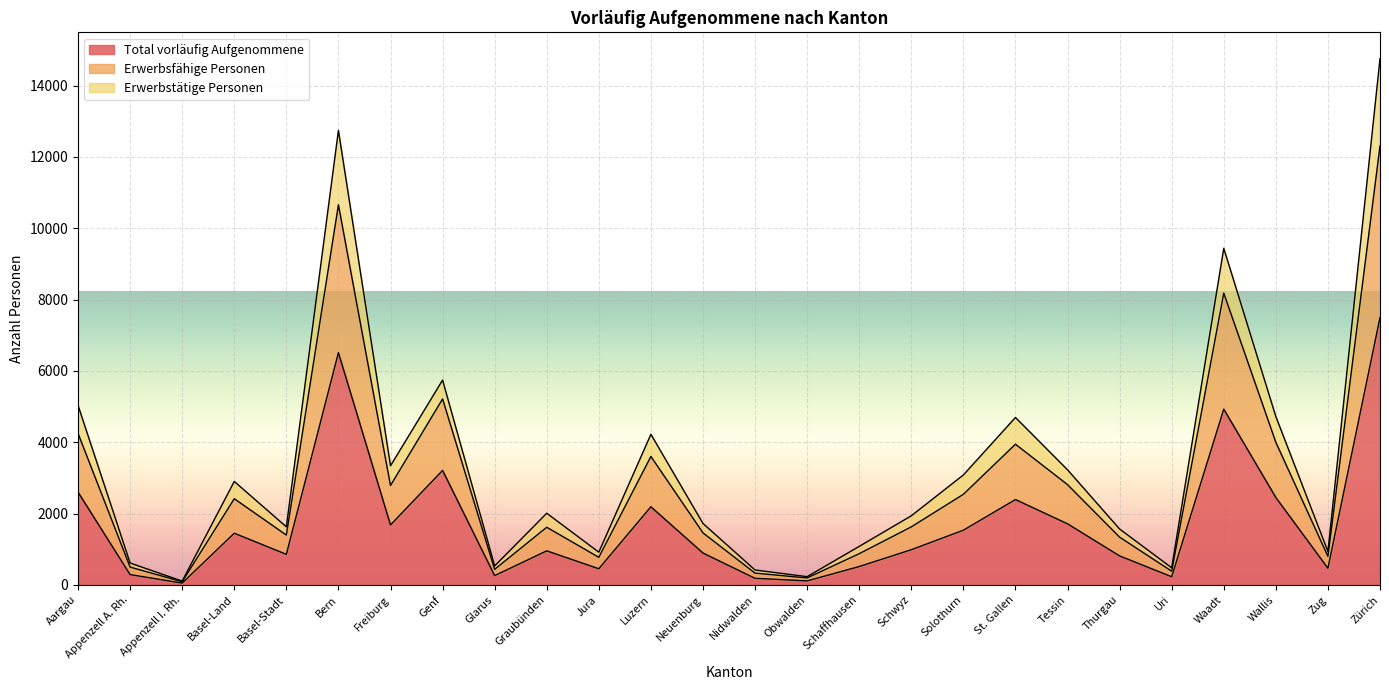

How many interior local peaks does the Total vorläufig Aufgenommene series have?

7